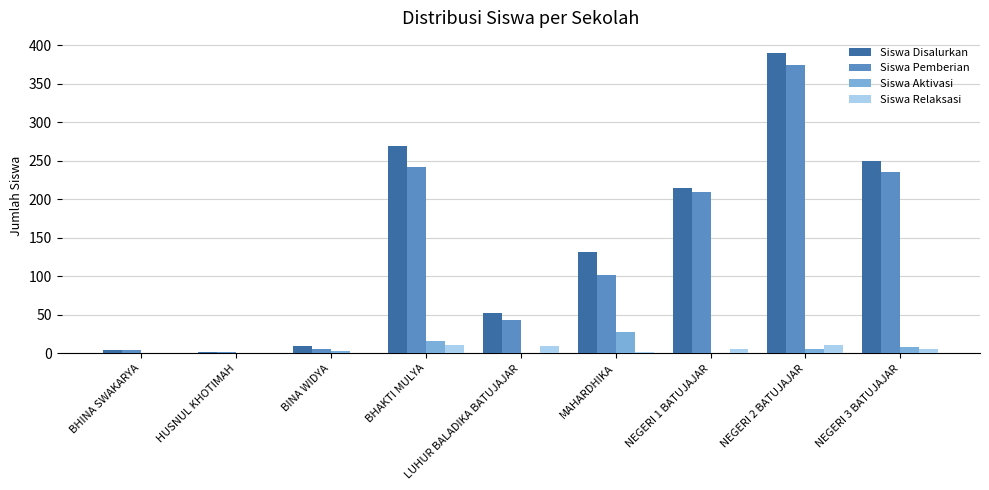

What is the greatest value displayed?

390